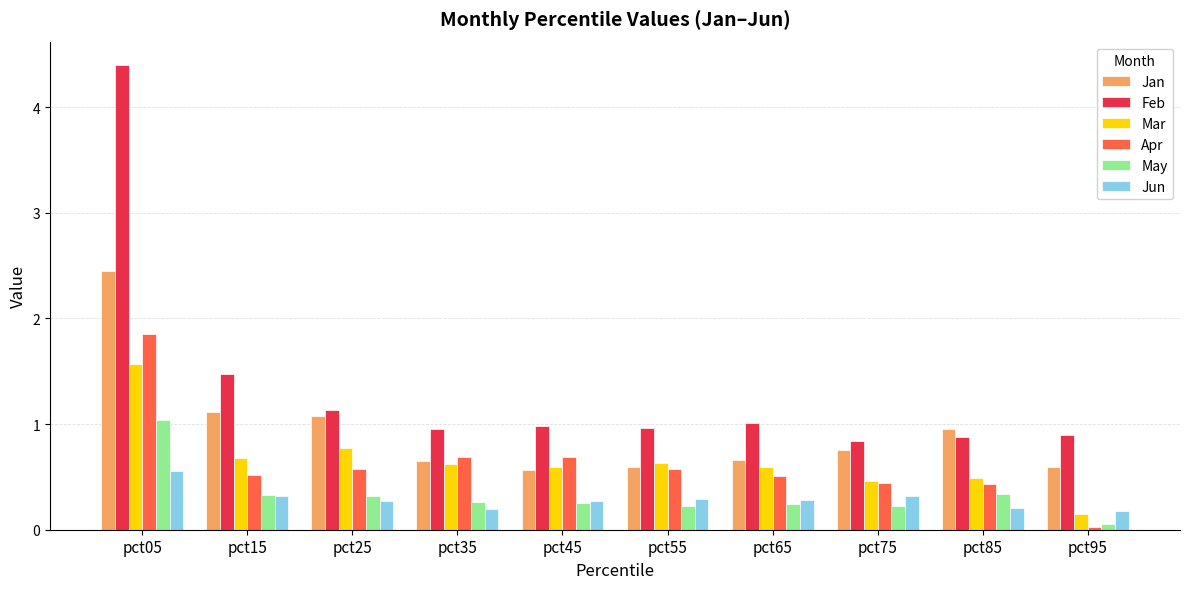

At which category is the sum across all series the highest?

pct05